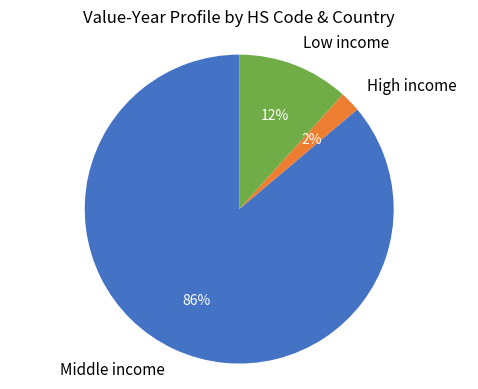

Is there any slice that represents more than half of the pie?

Yes